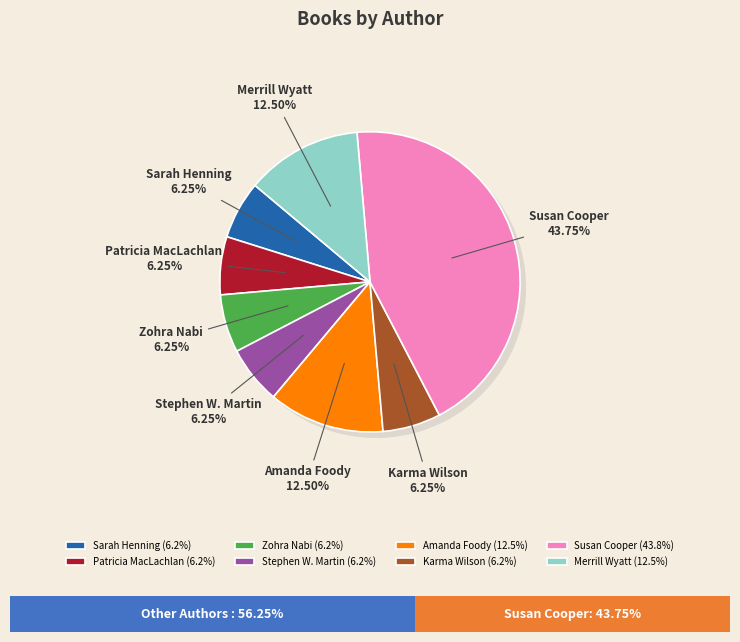

True or false: Susan Cooper accounts for 44% of the total.

True